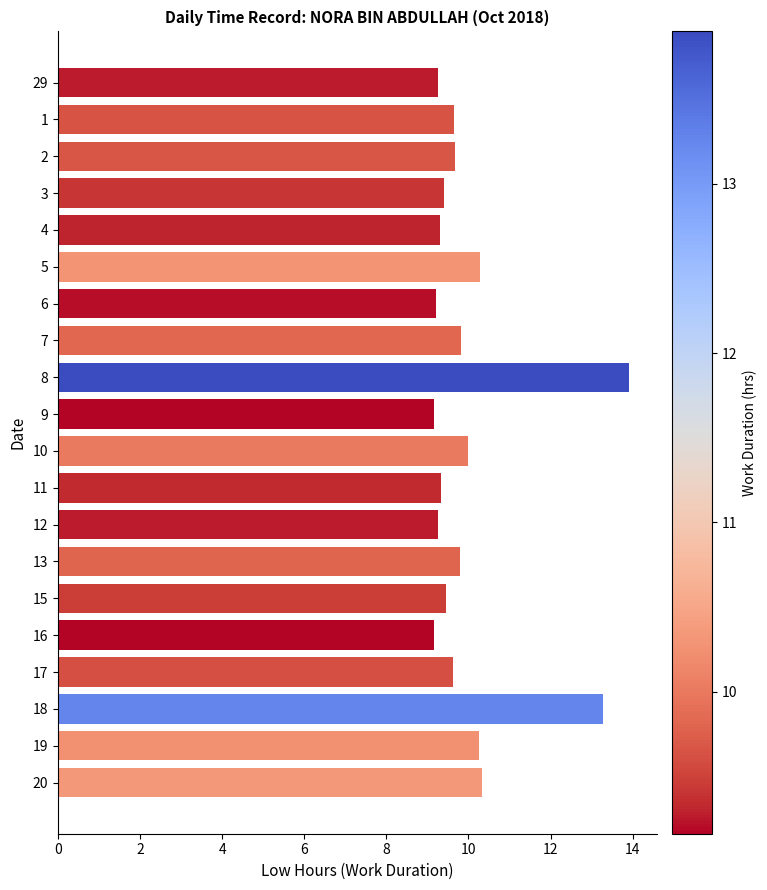

What is the ratio of the value at 16 to the value at 10?

0.9